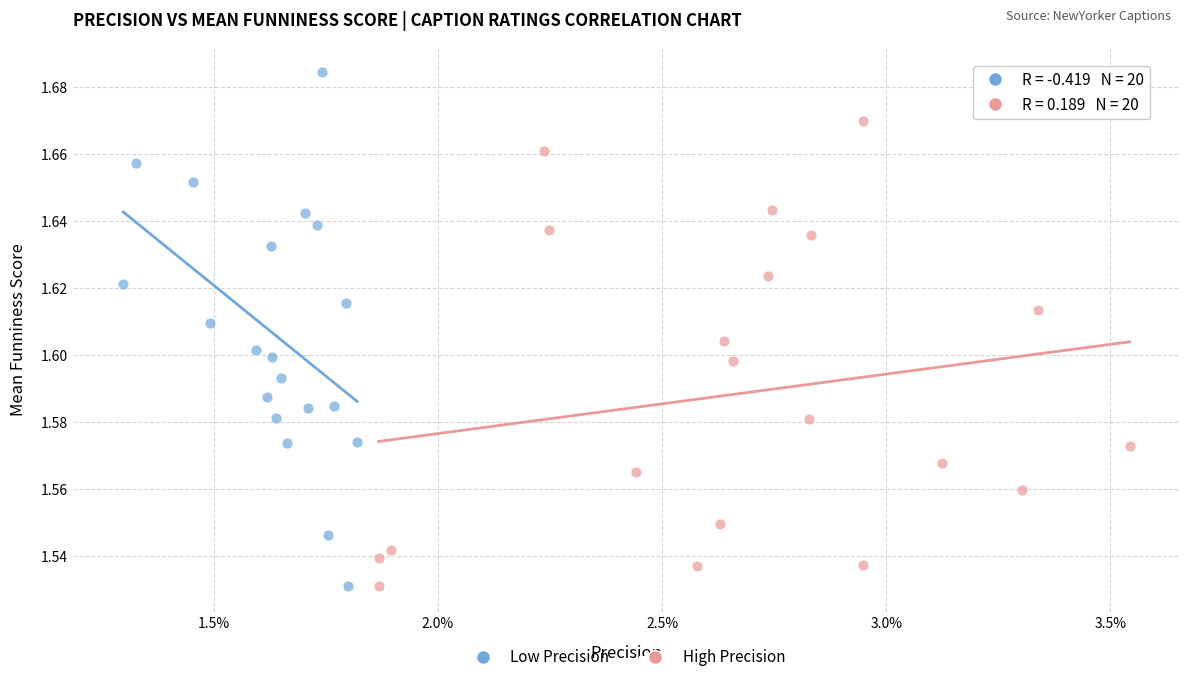

Which series has the largest Y range (max minus min)?

Low Precision